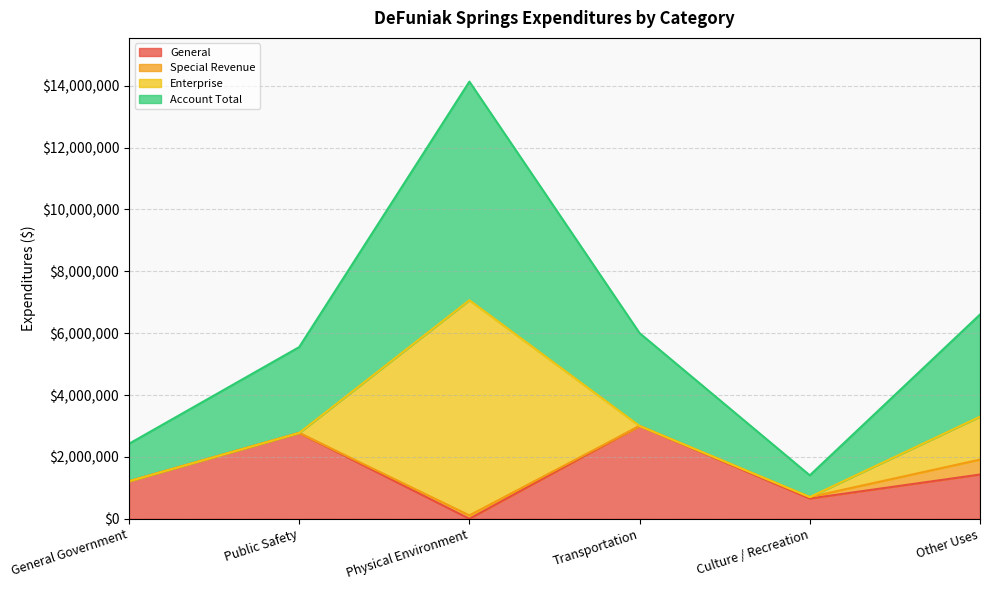

What position from the right is Physical Environment?

4